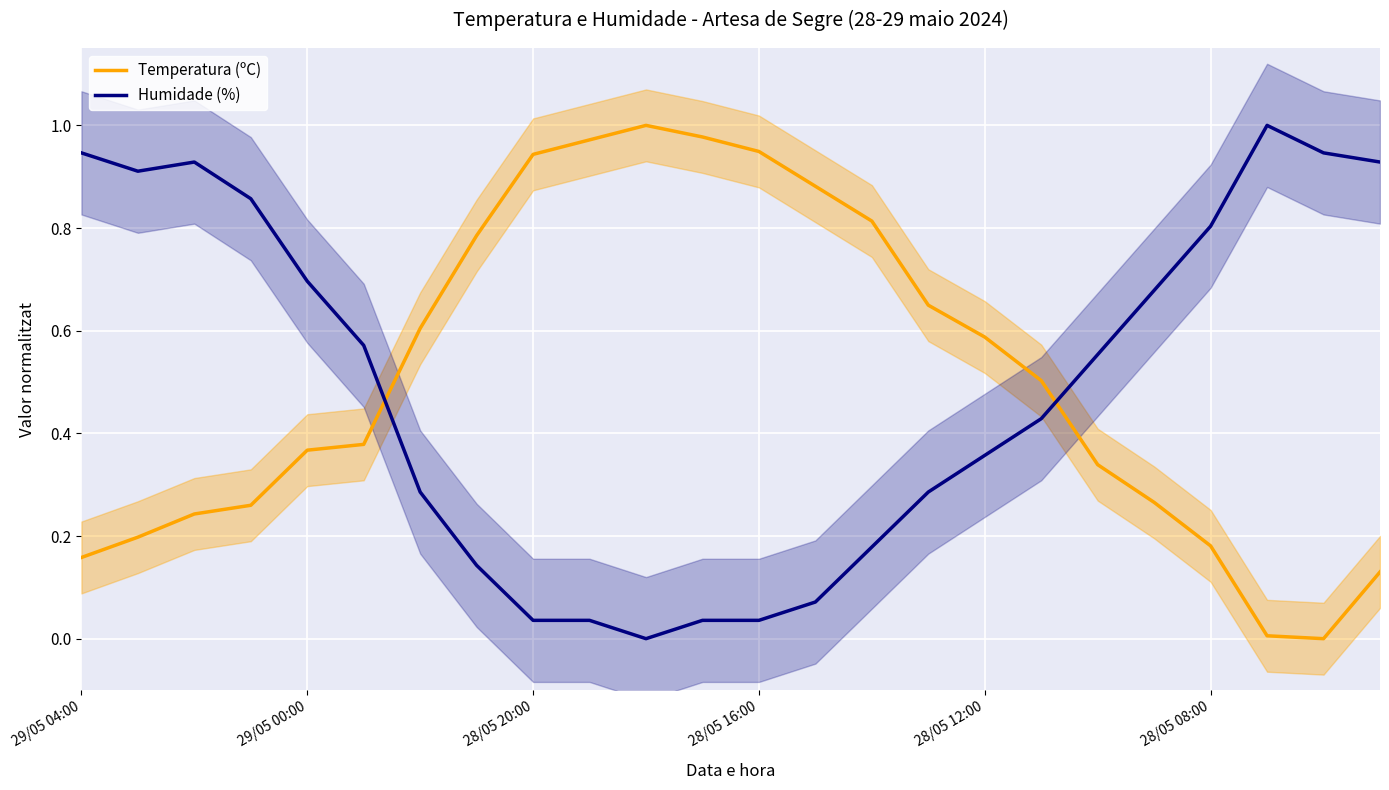

True or false: Humidade (%) and Temperatura (ºC) intersect in this chart.

True